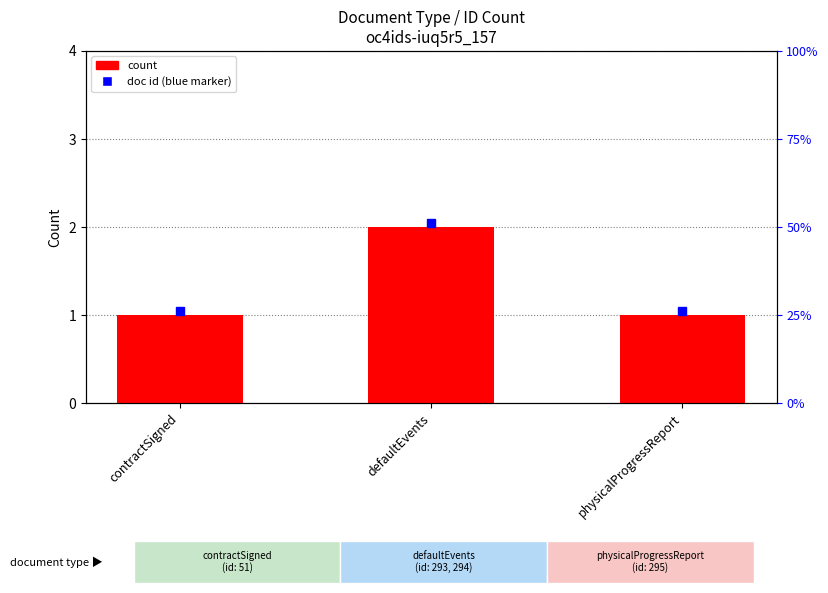

List the labels in order of value, largest first.

defaultEvents, contractSigned, physicalProgressReport